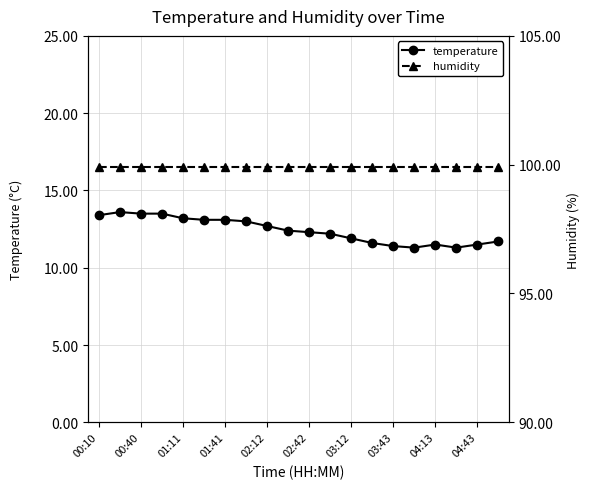

What is the minimum value shown in the chart?

11.3